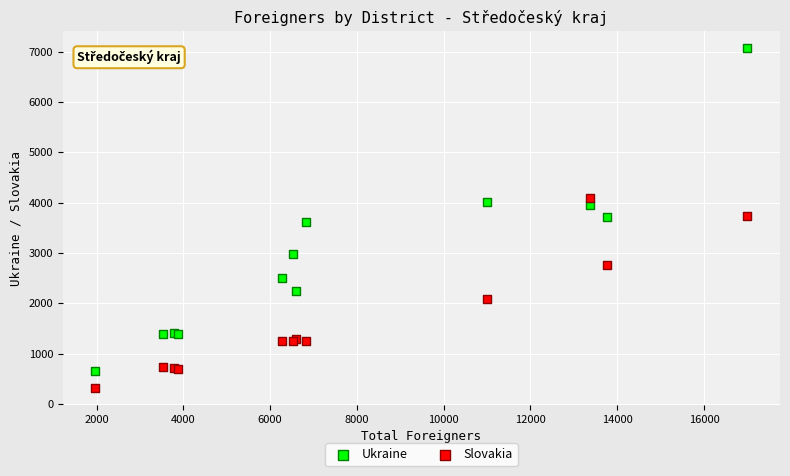

Which series contains the lowest Y value?

Slovakia